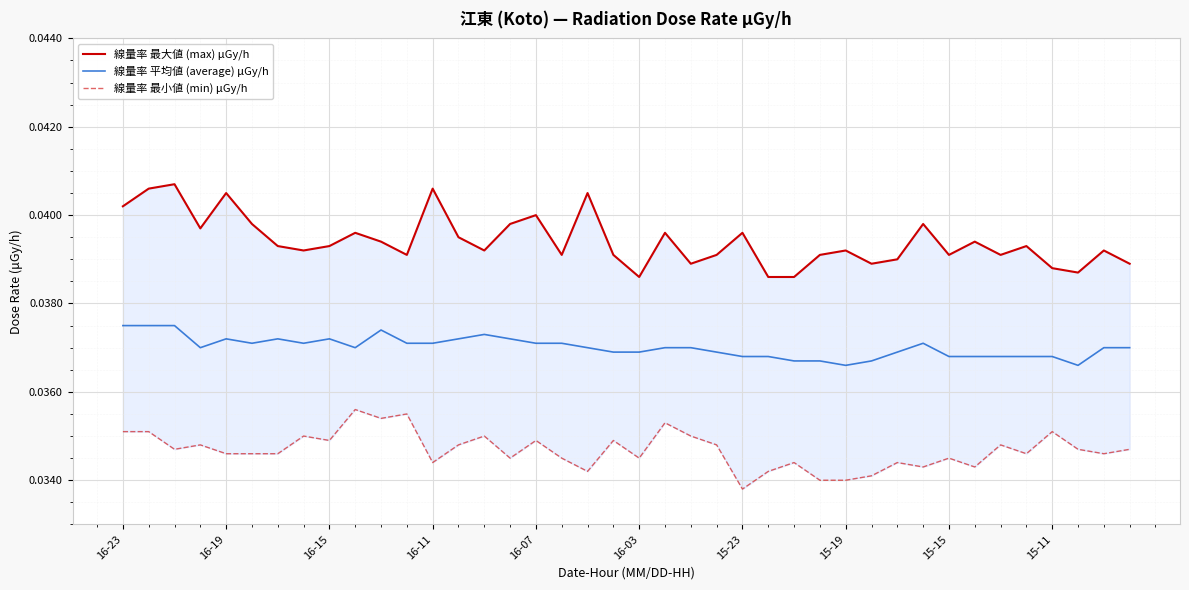

The value of 線量率 最大値 (max) μGy/h at 29 is 0.1. True or false?

False